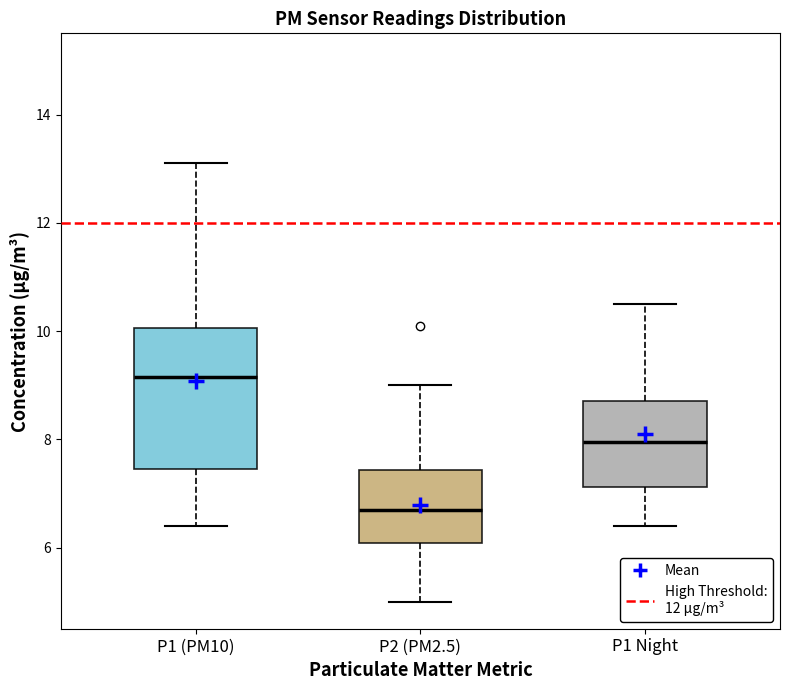

Where does the median line of the box for P1 (PM10) sit on the y-axis? The values are not printed on the chart, so give them approximately, as read against the axis.

9.2